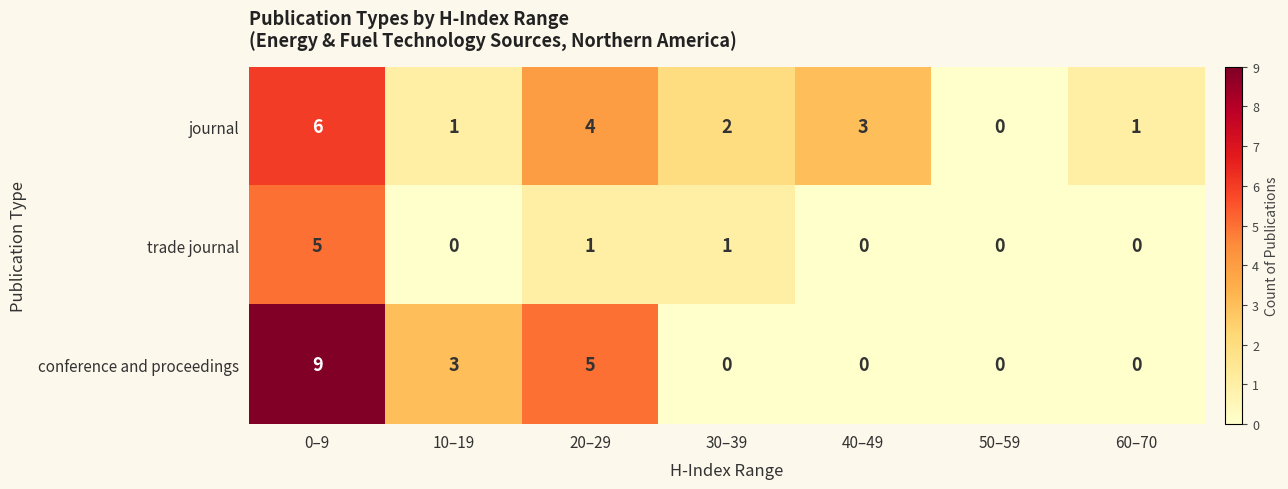

Count the number of categories in the chart.

7